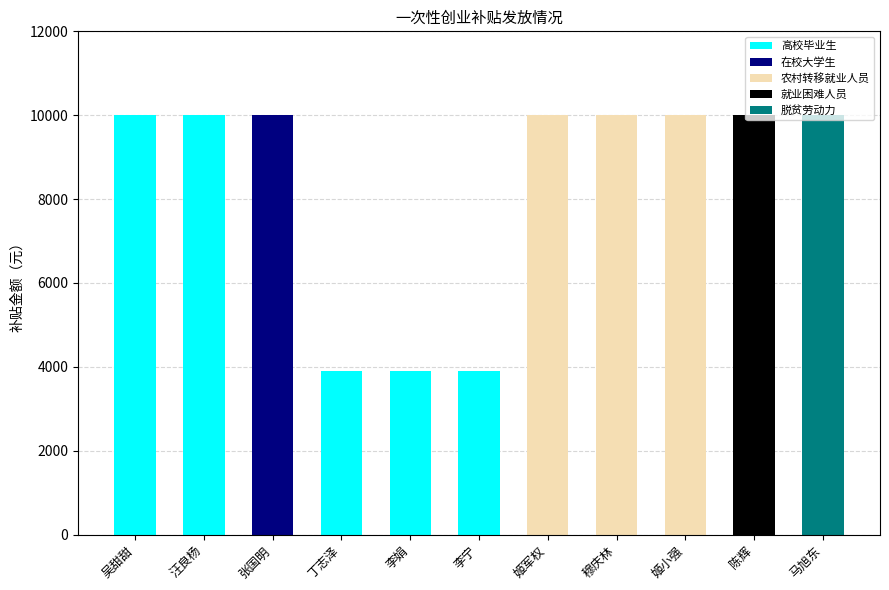

What is the difference between the maximum and second lowest values?

6100